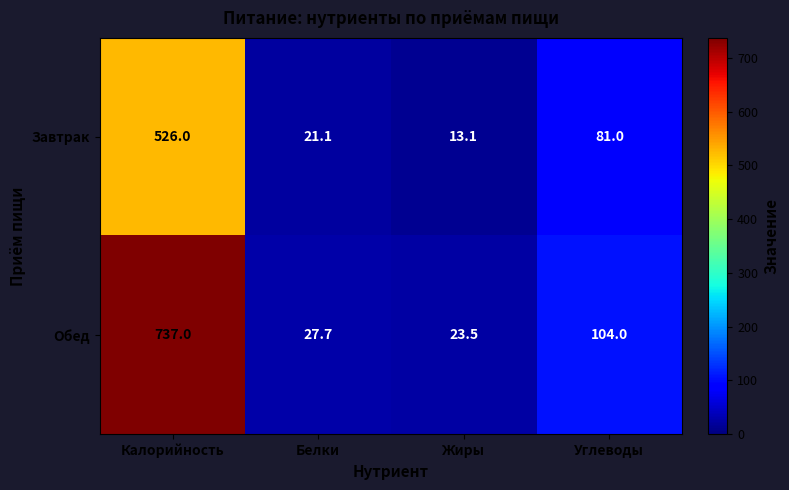

The Завтрак series shows 5.9 at Белки. True or false?

False